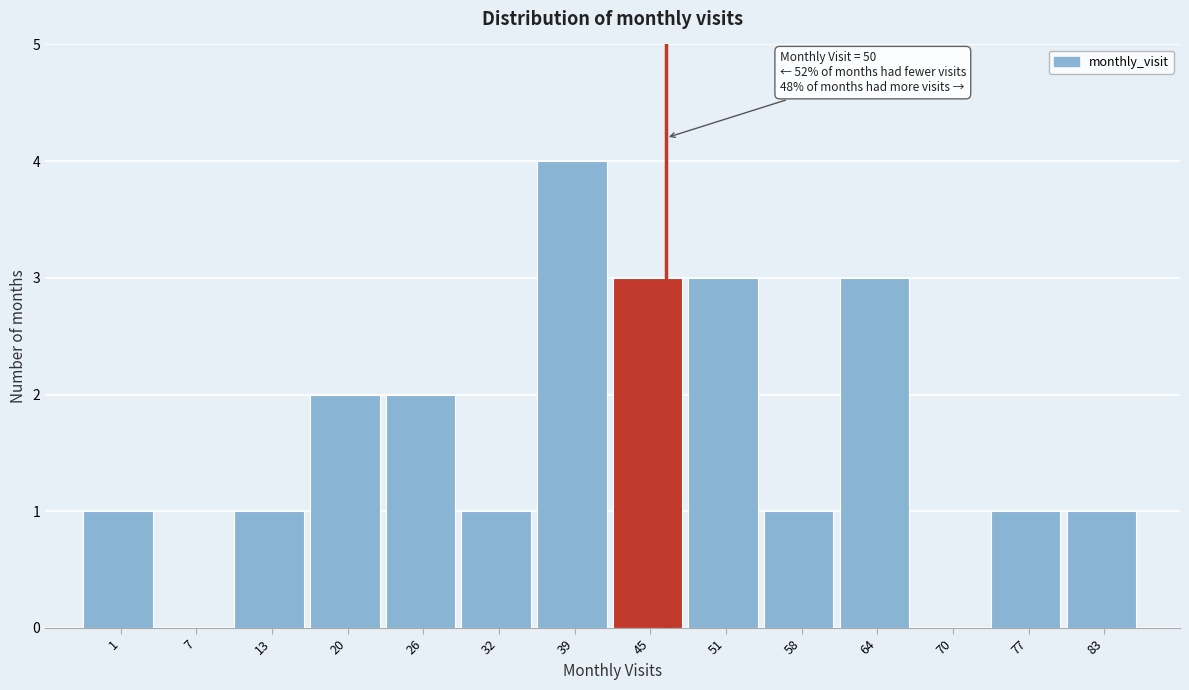

Reading right to left, list all the values displayed in this chart.

83=1	77=1	70=0	64=3	58=1	51=3	45=3	39=4	32=1	26=2	20=2	13=1	7=0	1=1